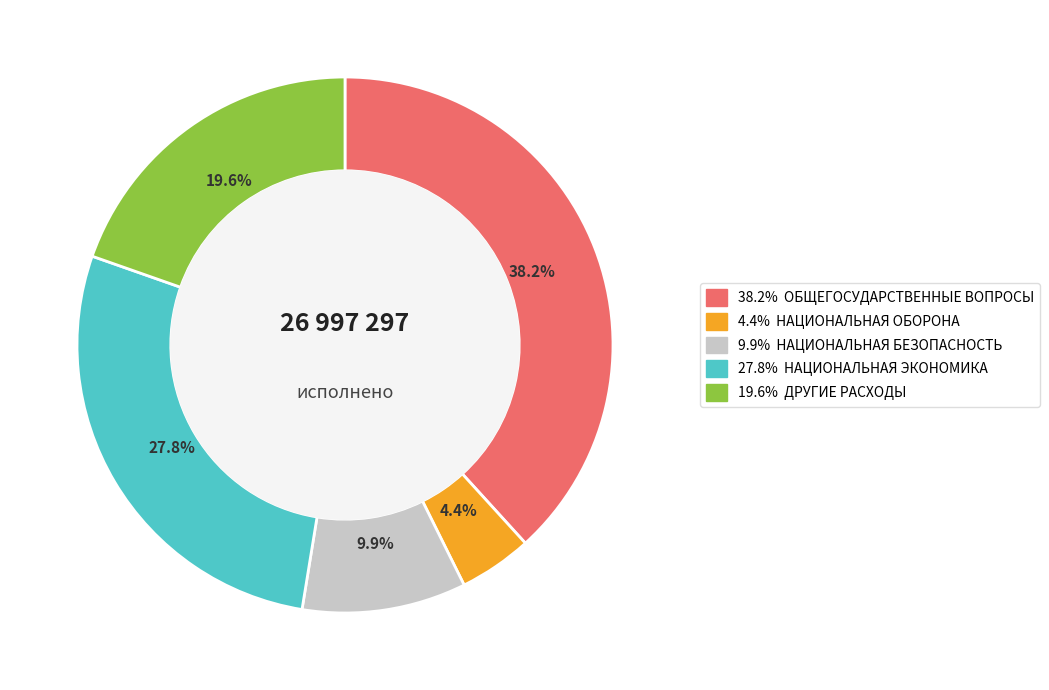

Is there any slice that represents more than half of the pie?

No